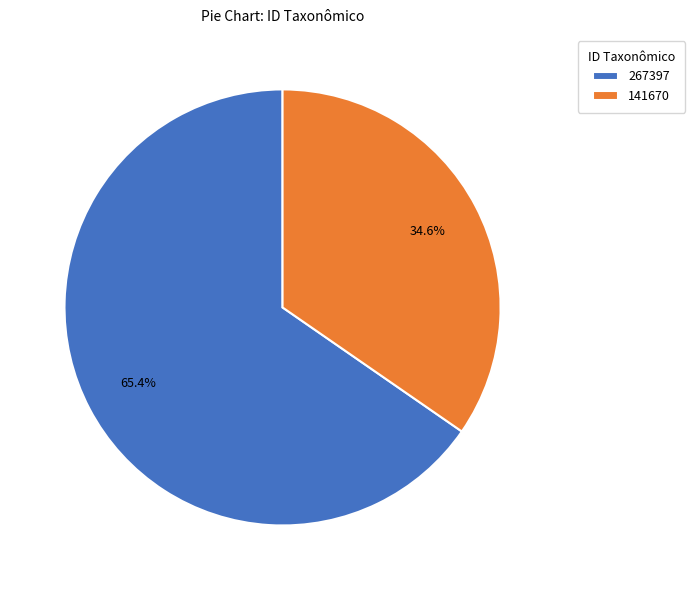

Which slice represents more than half of the pie?

267397